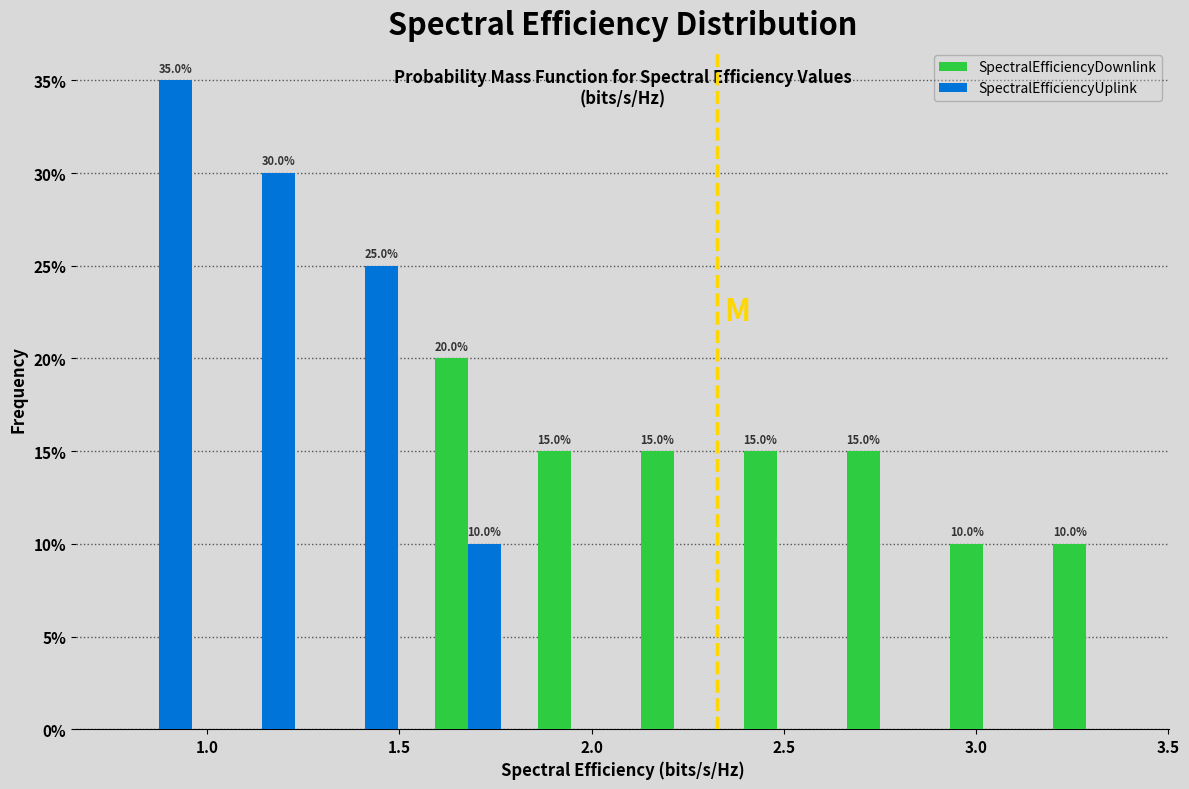

In the SpectralEfficiencyDownlink series, which range on the x-axis has the tallest bar?

1.55 to 1.80